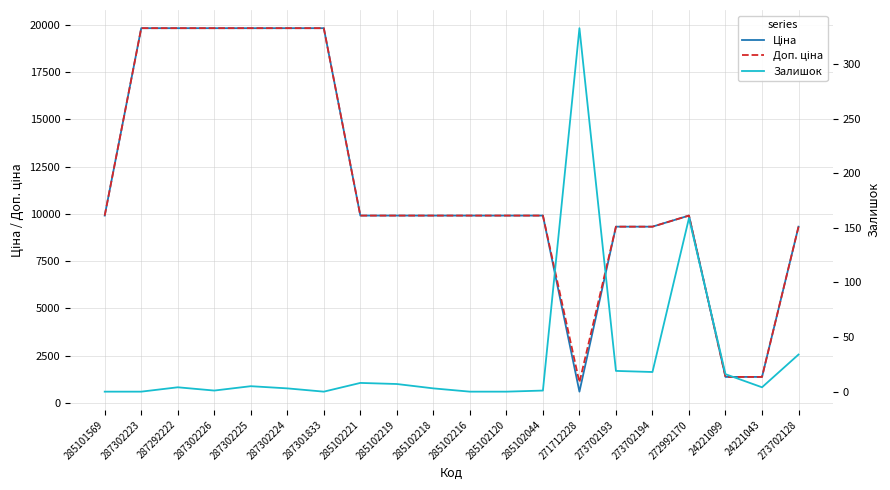

At which category does the chart reach its peak across all series?

287302223